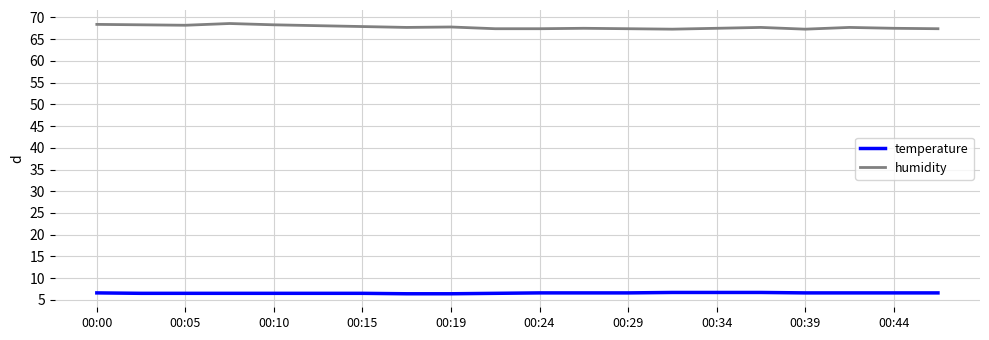

What is the maximum value shown in the chart?

68.6